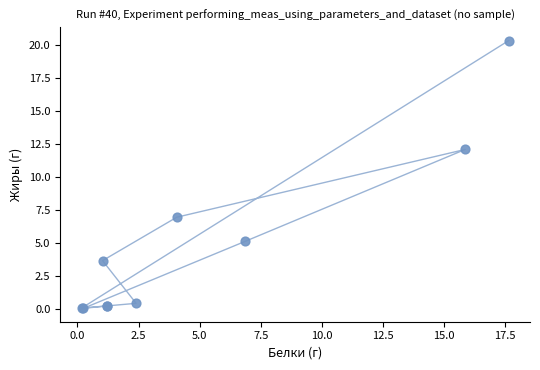

What Y value in the scatter plot is closest to 10?

12.1